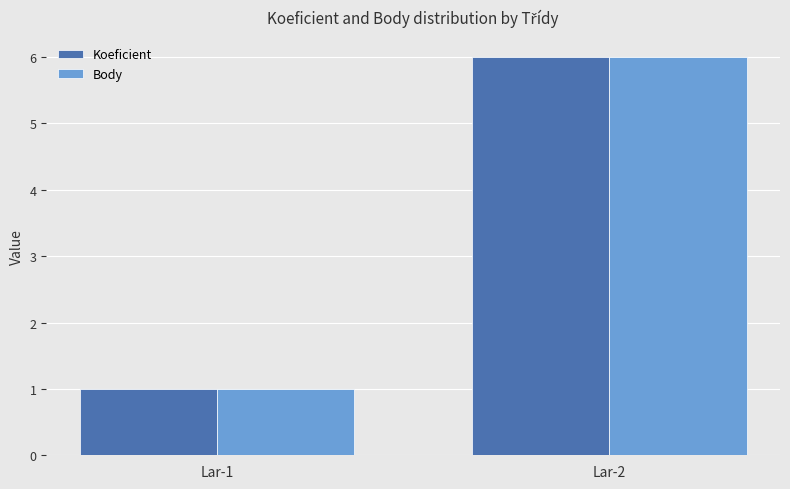

How many bars are there in total?

4